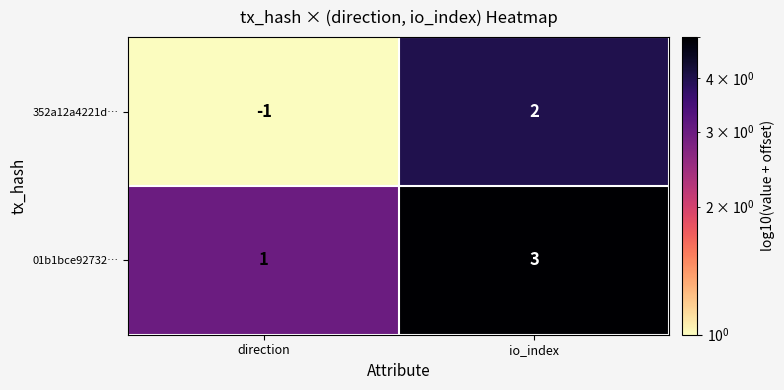

Between direction and io_index, which series saw the biggest shift?

352a12a4221d…